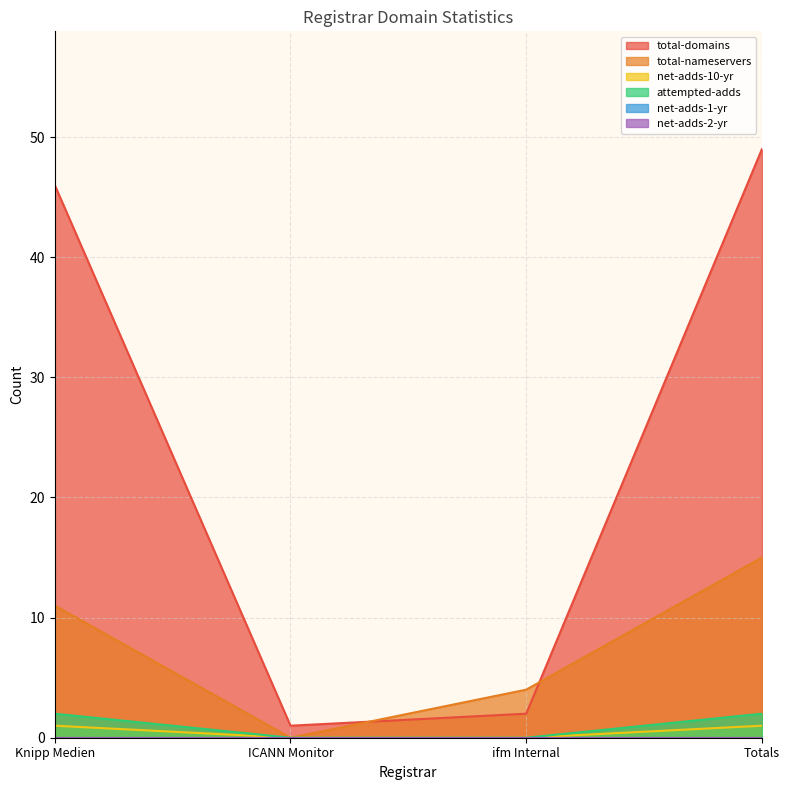

List the series in order of their peak value, highest first.

total-domains, total-nameservers, attempted-adds, net-adds-10-yr